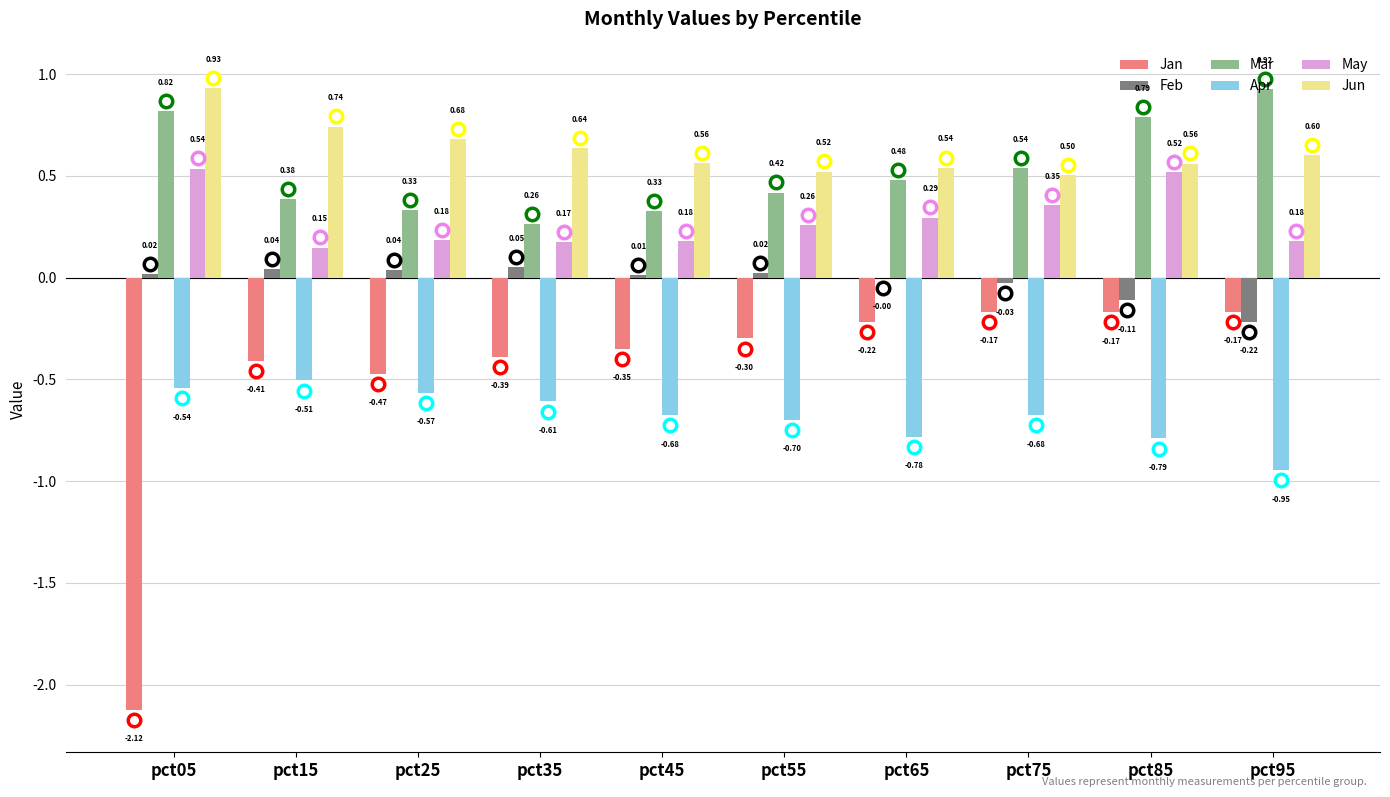

How many categories are shown in the chart?

10